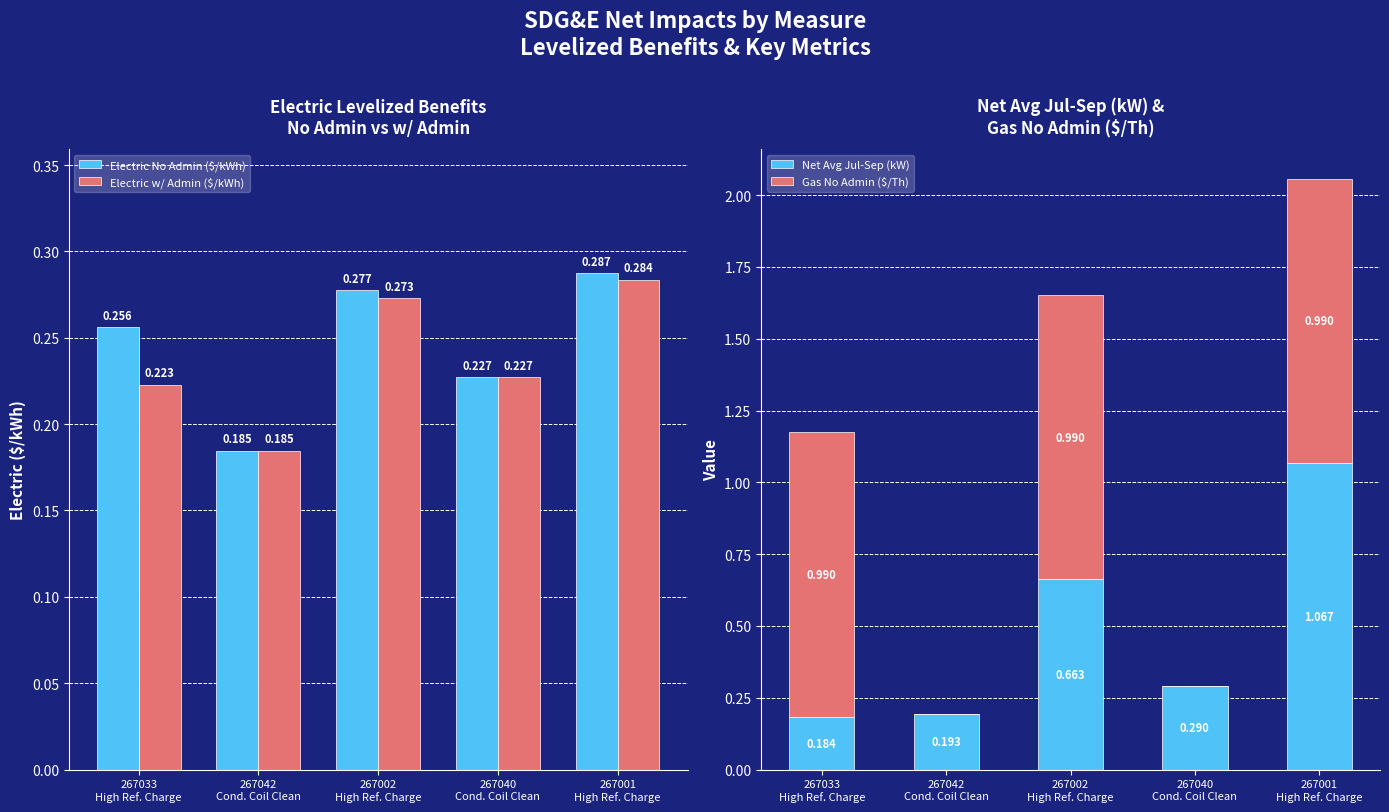

True or false: Gas No Admin ($/Th) has a value of 1.0 at 267033
High Ref. Charge.

True